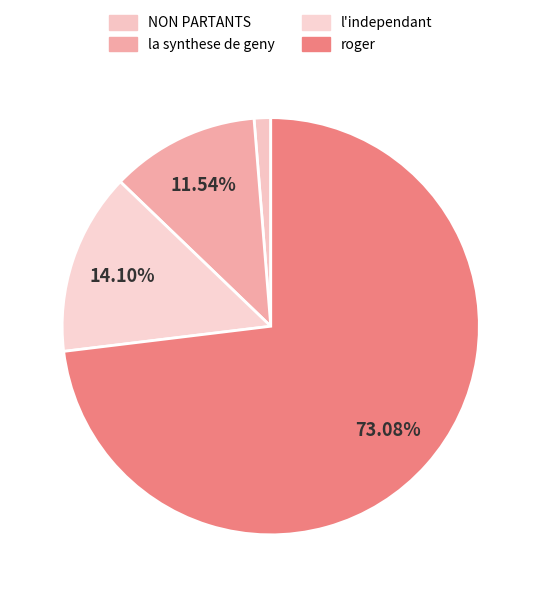

Which category has the biggest portion of the pie?

roger